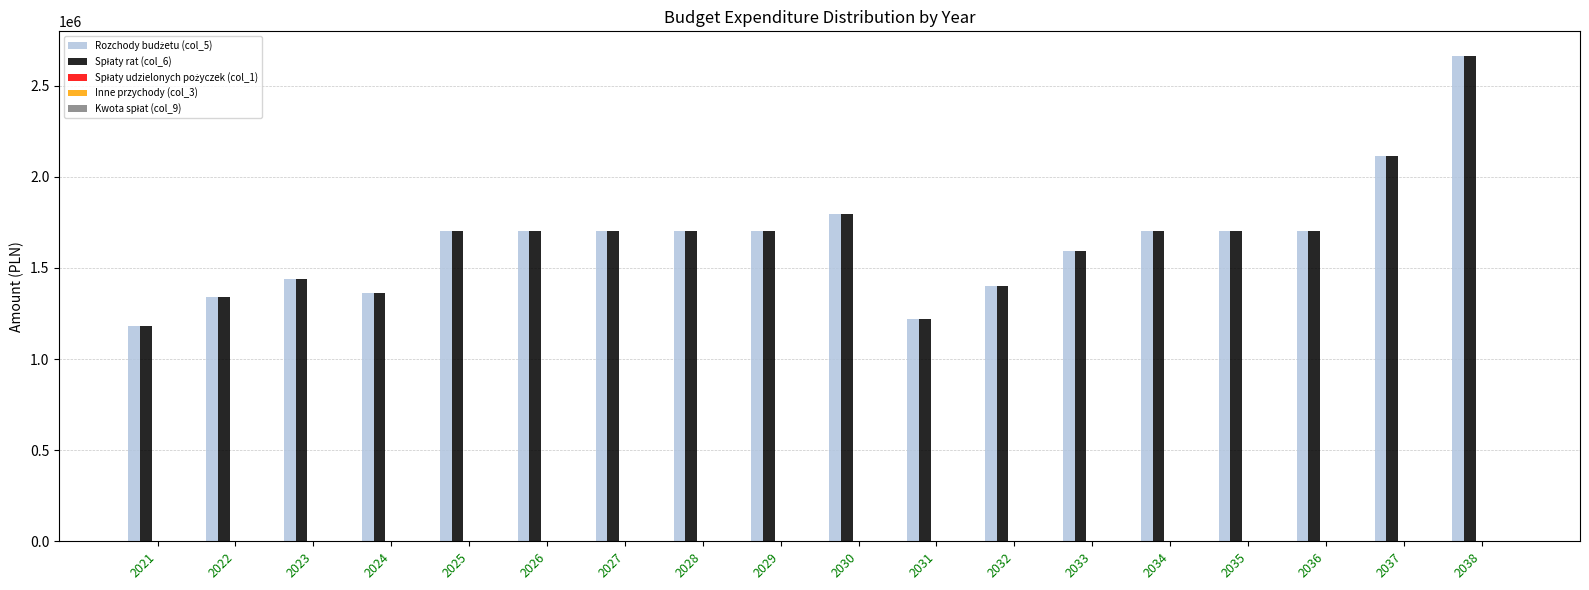

What is the total value across all series at 2023?

2880000.0